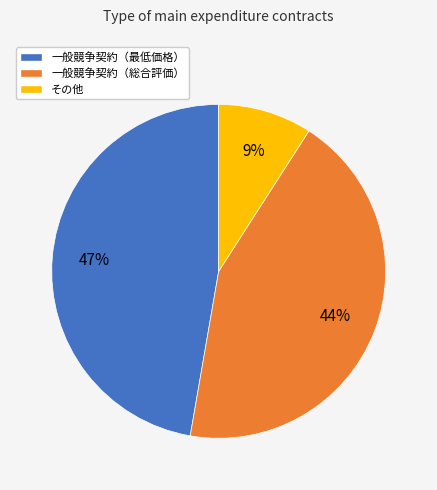

Between 一般競争契約（総合評価） and その他, which is larger?

一般競争契約（総合評価）